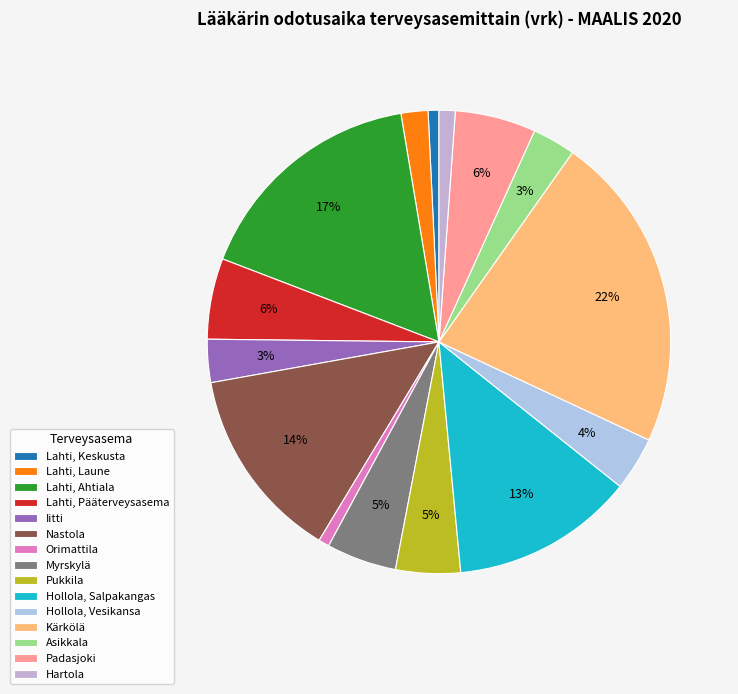

What is the ratio of the value at Iitti to the value at Asikkala?

1.0